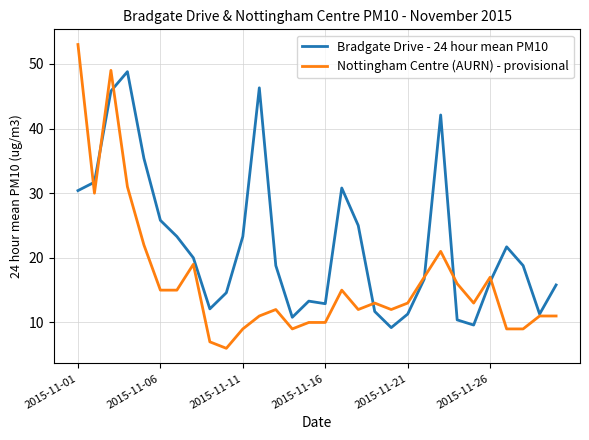

How many lines are shown in the chart?

2